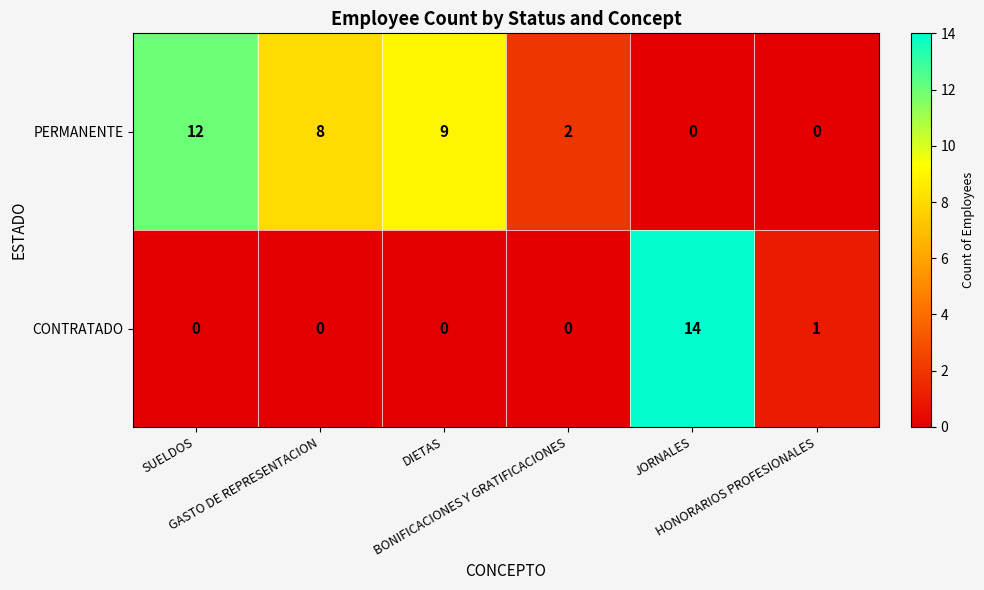

Which series has the widest spread of values?

CONTRATADO